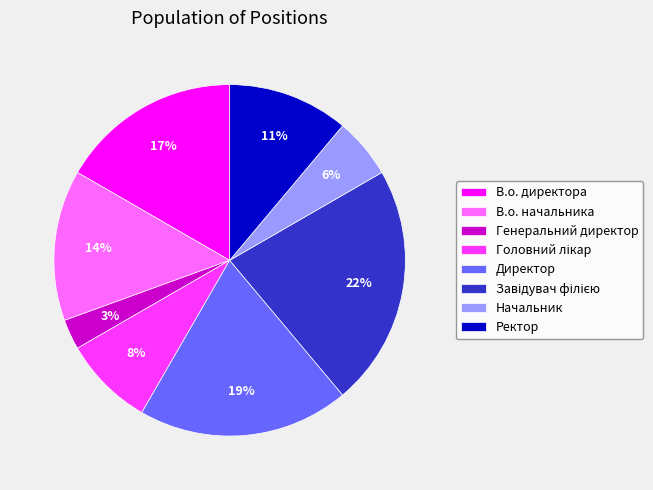

What percentage is the Ректор slice, to the nearest percent?

11%